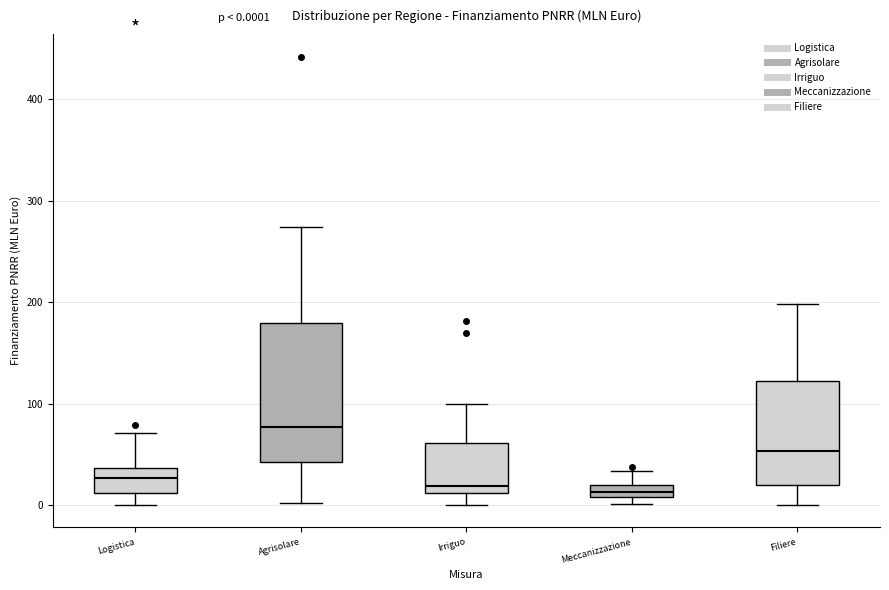

Comparing the boxes themselves (not the whiskers), which one is the tallest?

Agrisolare